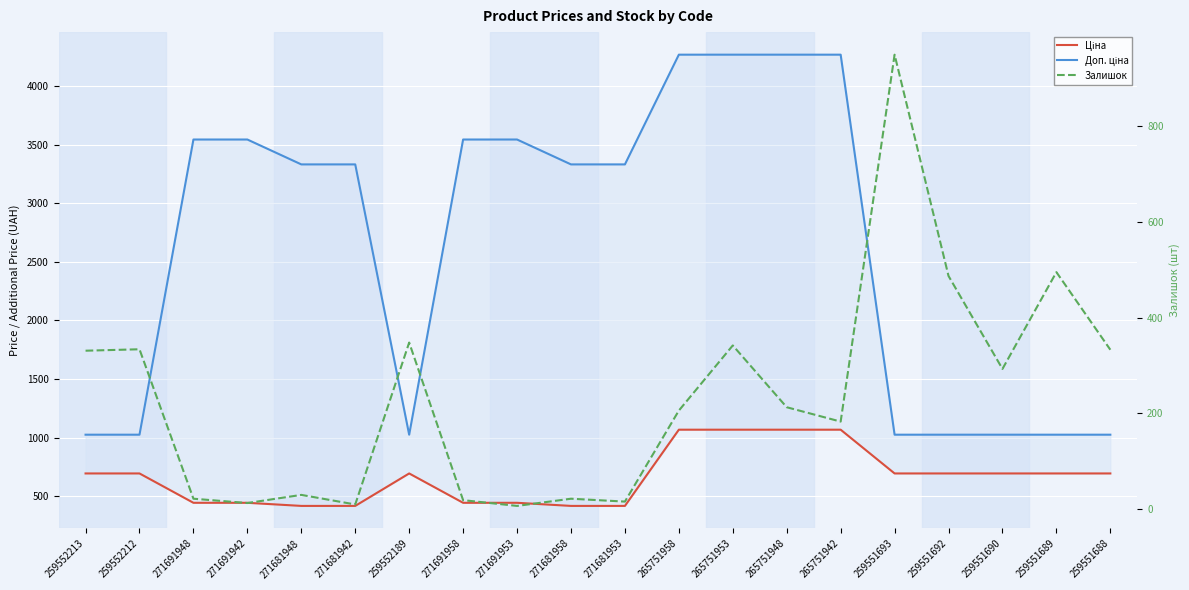

Which category has the highest value in the Залишок series?

259551693